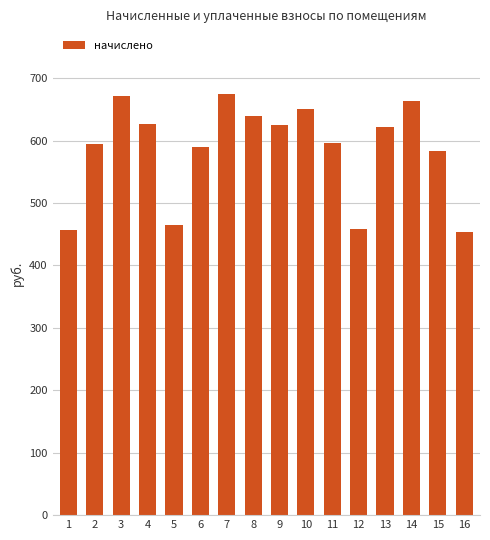

Approximately how many times larger is the value at 8 compared to 15?

1.1